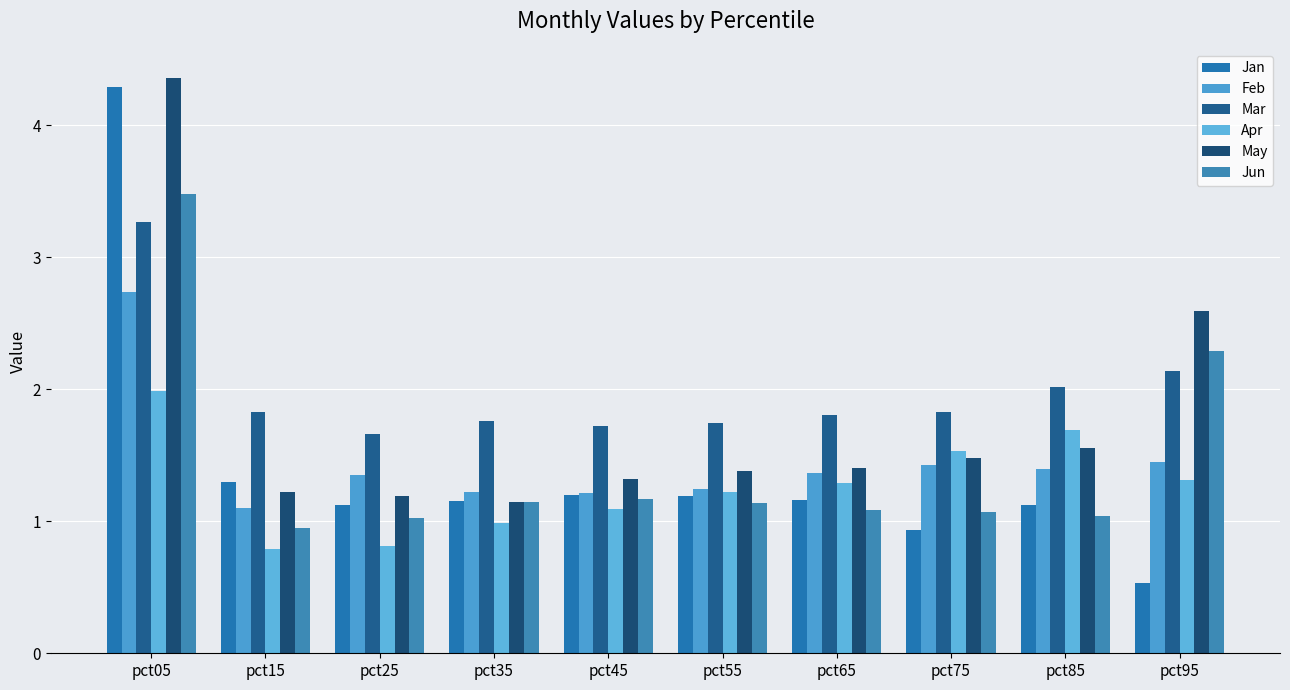

What is the spread (max minus min) of values at pct85?

1.0